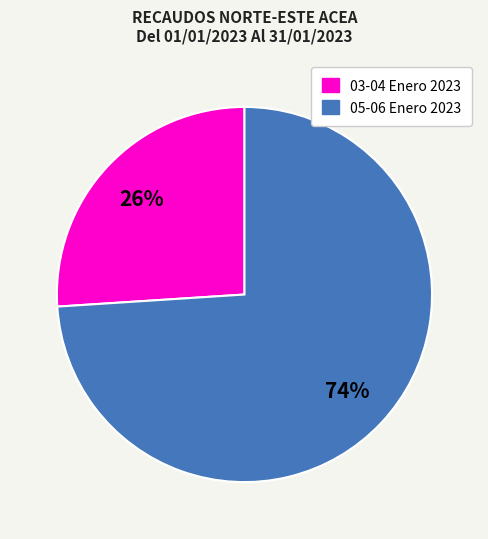

To the nearest percent, what is the average slice percentage?

50%